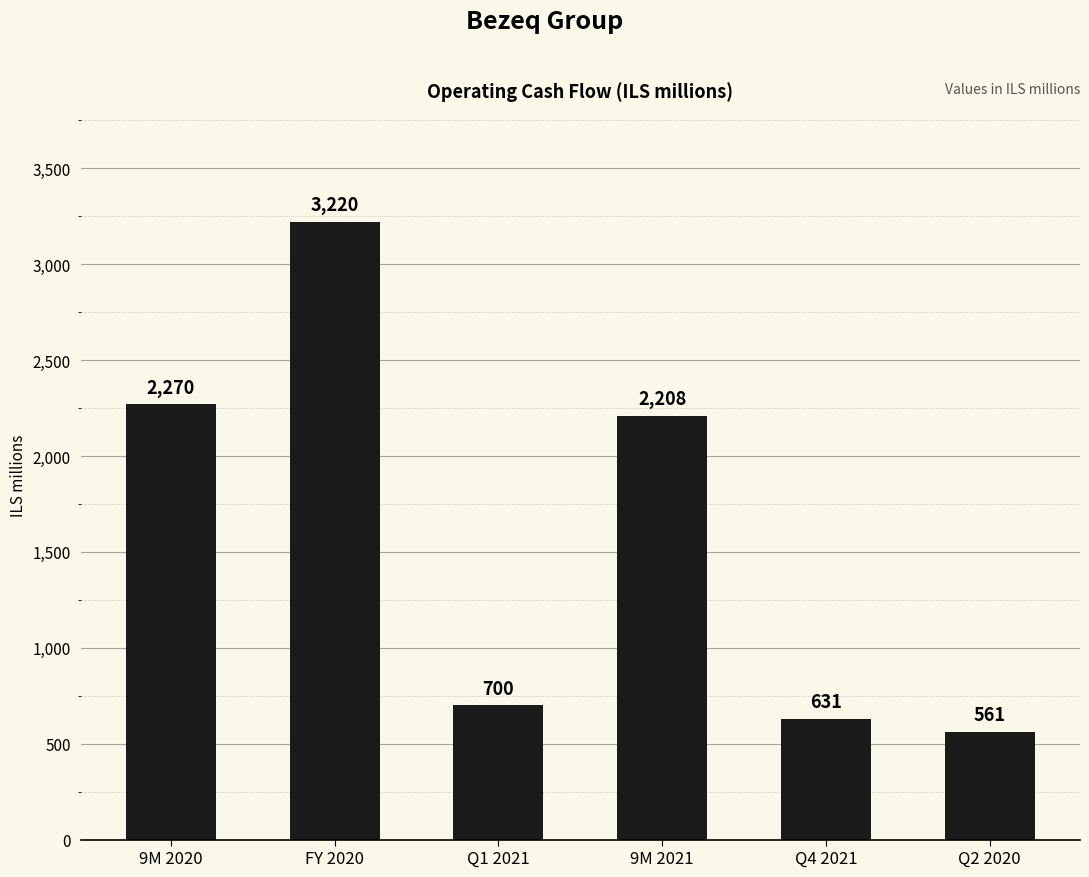

The chart shows a value of 919 at 9M 2020. True or false?

False